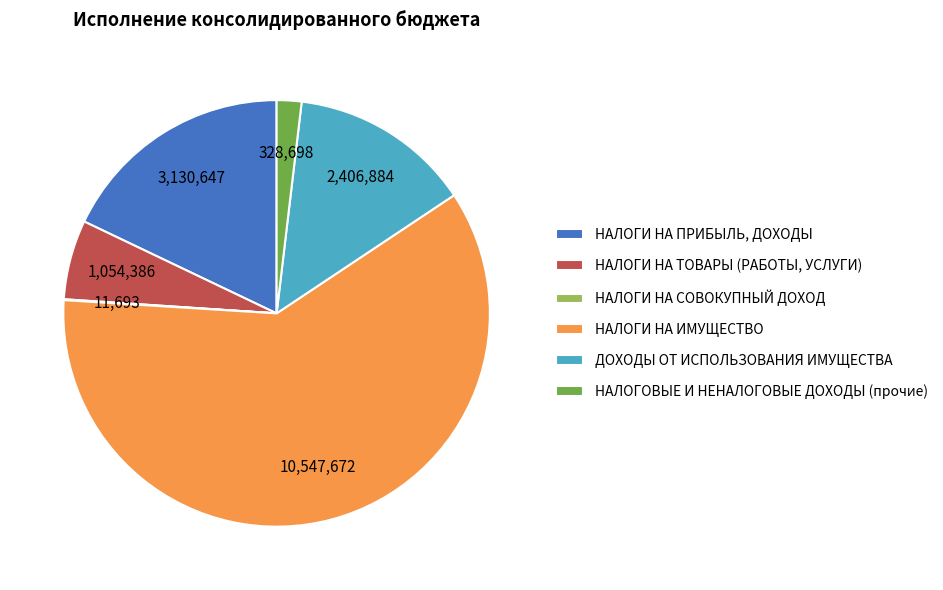

Is the sum of НАЛОГИ НА ПРИБЫЛЬ, ДОХОДЫ and НАЛОГИ НА ИМУЩЕСТВО greater than half?

Yes